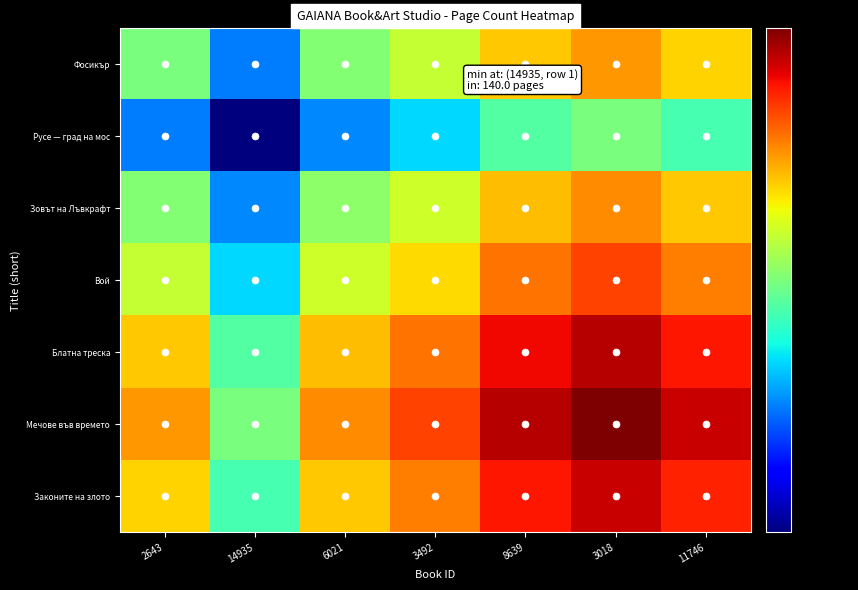

Which series has the largest total across all categories?

Мечове във времето